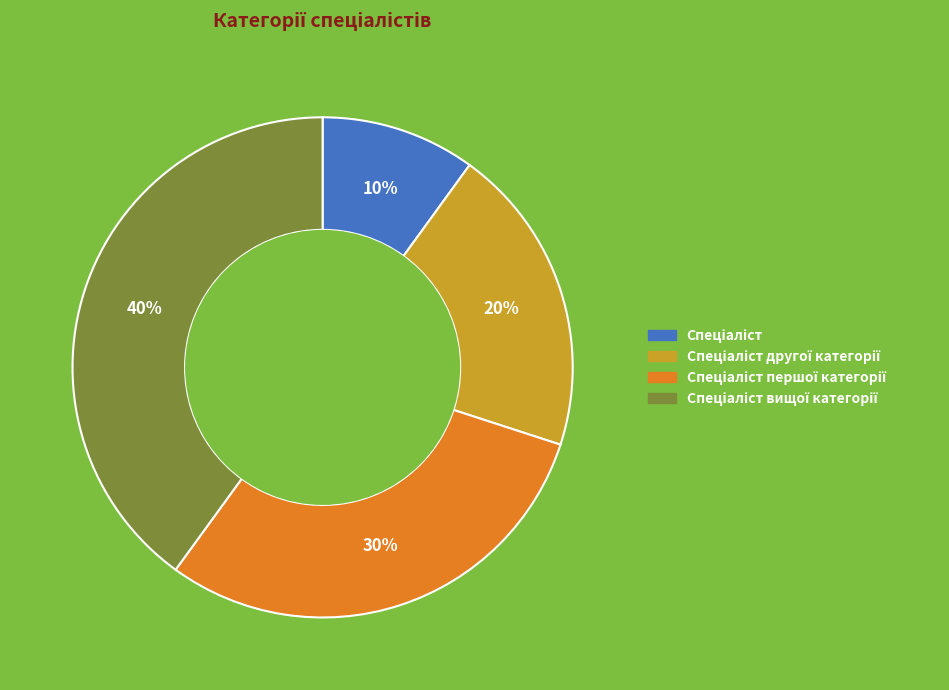

To the nearest percent, what is the average slice percentage?

25%